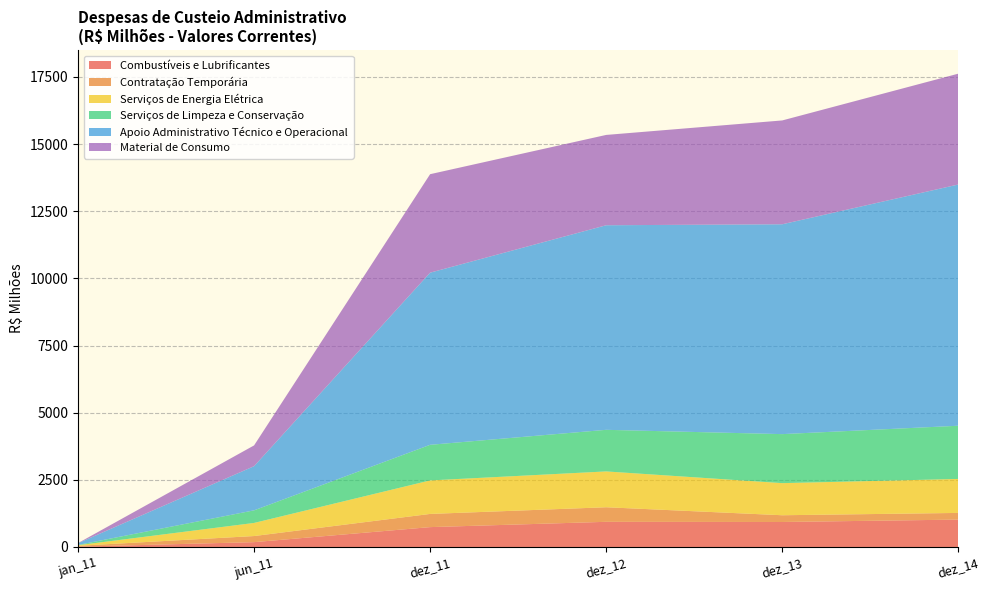

Reading left to right, what are all the values shown in this chart?

Combustíveis e Lubrificantes: 12.0	180.2	739.6	936.9	930.4	1019.7
Contratação Temporária: 31.8	227.2	491.2	542.5	251.4	248.6
Serviços de Energia Elétrica: 22.0	488.0	1247.5	1334.1	1195.5	1265.0
Serviços de Limpeza e Conservação: 9.8	468.7	1326.1	1548.9	1824.9	1980.9
Apoio Administrativo Técnico e Operacional: 65.4	1644.4	6409.8	7617.4	7813.9	8982.4
Material de Consumo: 4.4	773.6	3666.9	3363.2	3866.3	4126.9